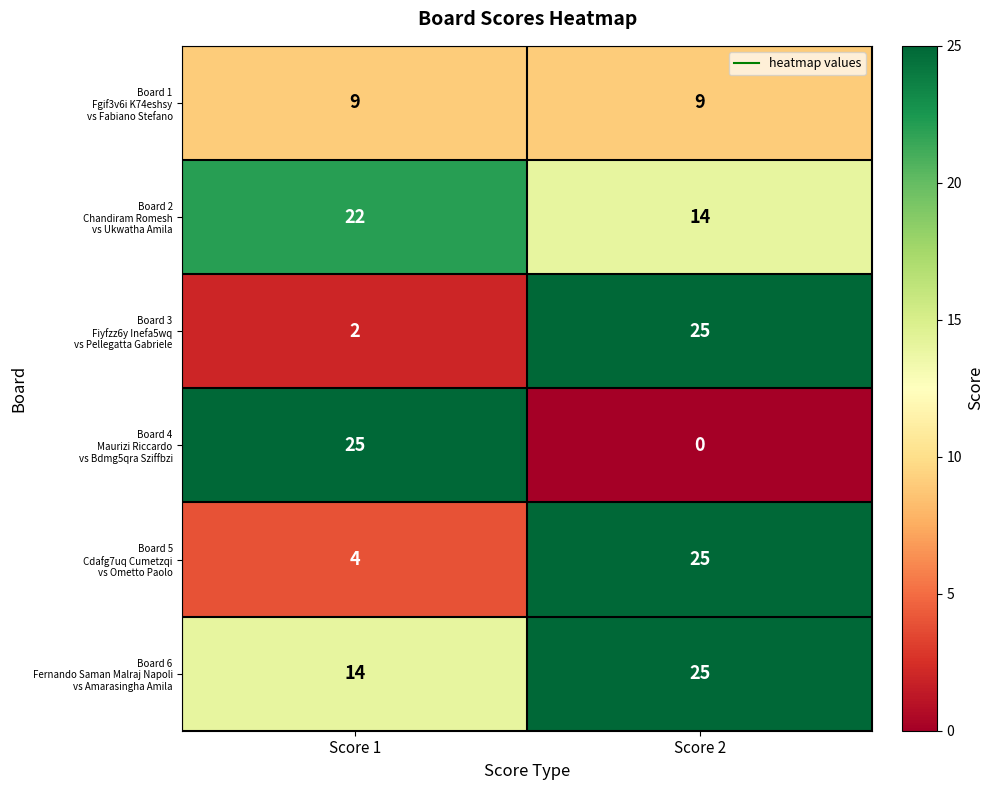

Count the number of data series in this chart.

6